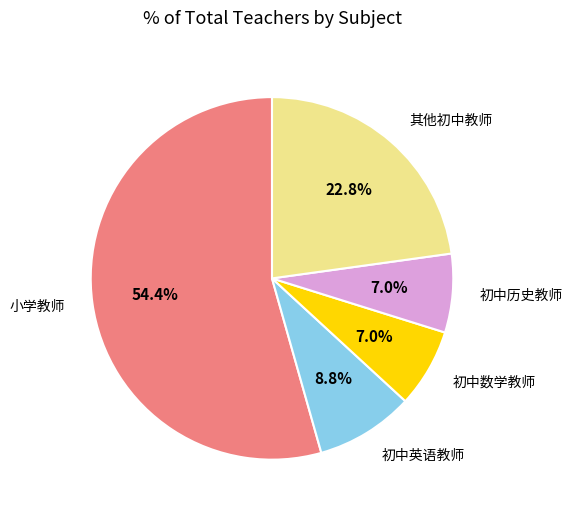

Is there a majority slice in this chart?

Yes